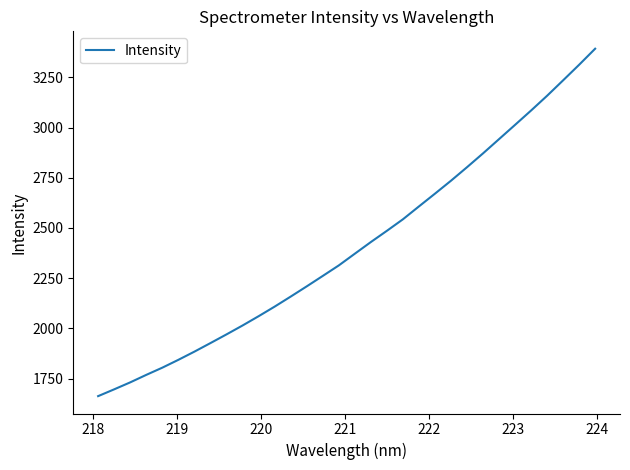

What is the minimum value shown in the chart?

1662.9